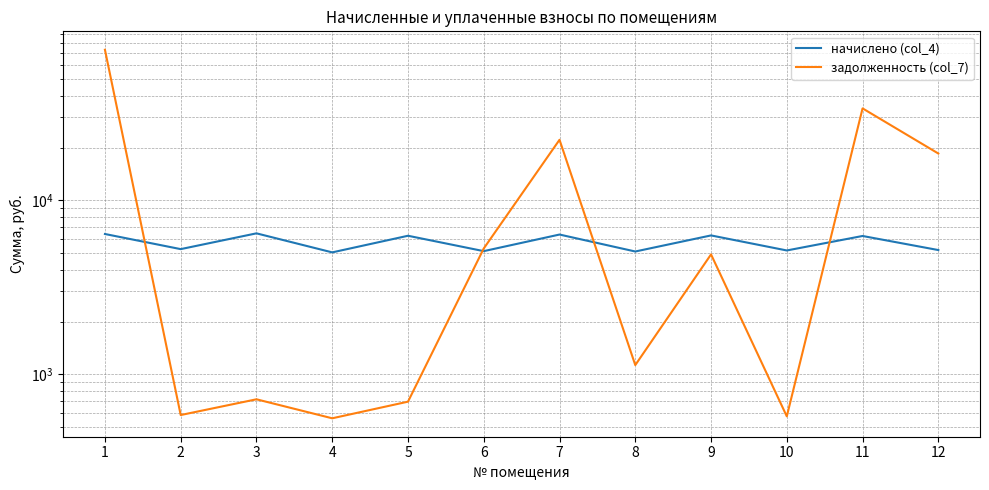

How many intersections are there between задолженность (col_7) and начислено (col_4)?

4